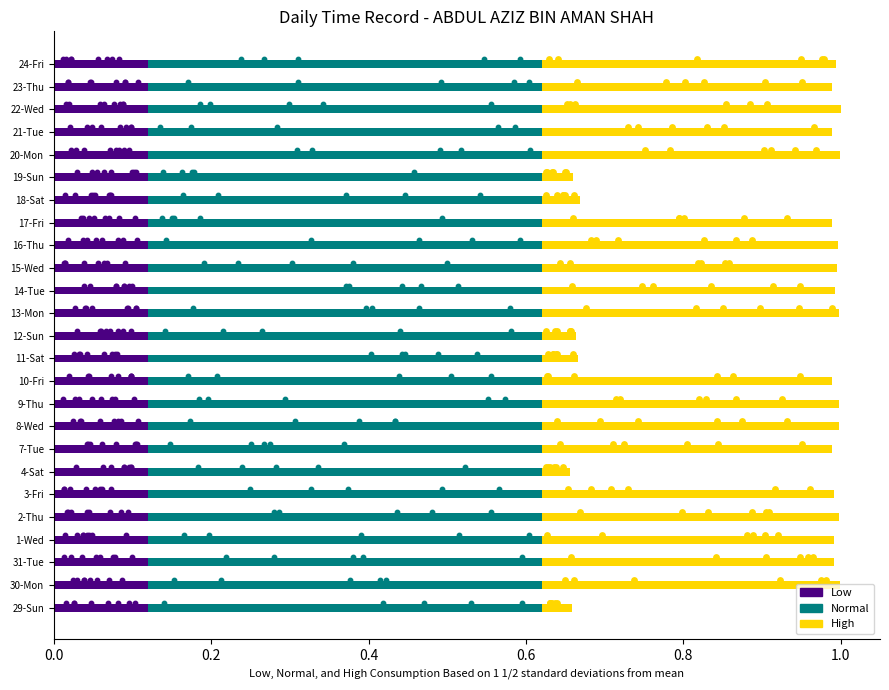

At how many categories does at least one series exceed 0?

25